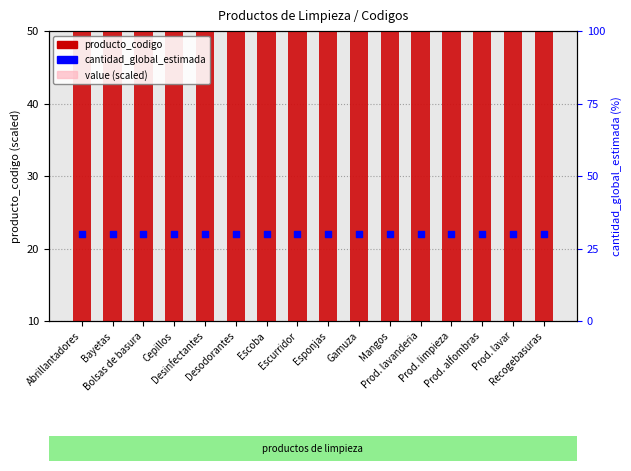

Which series has the widest spread of Y values?

producto_codigo